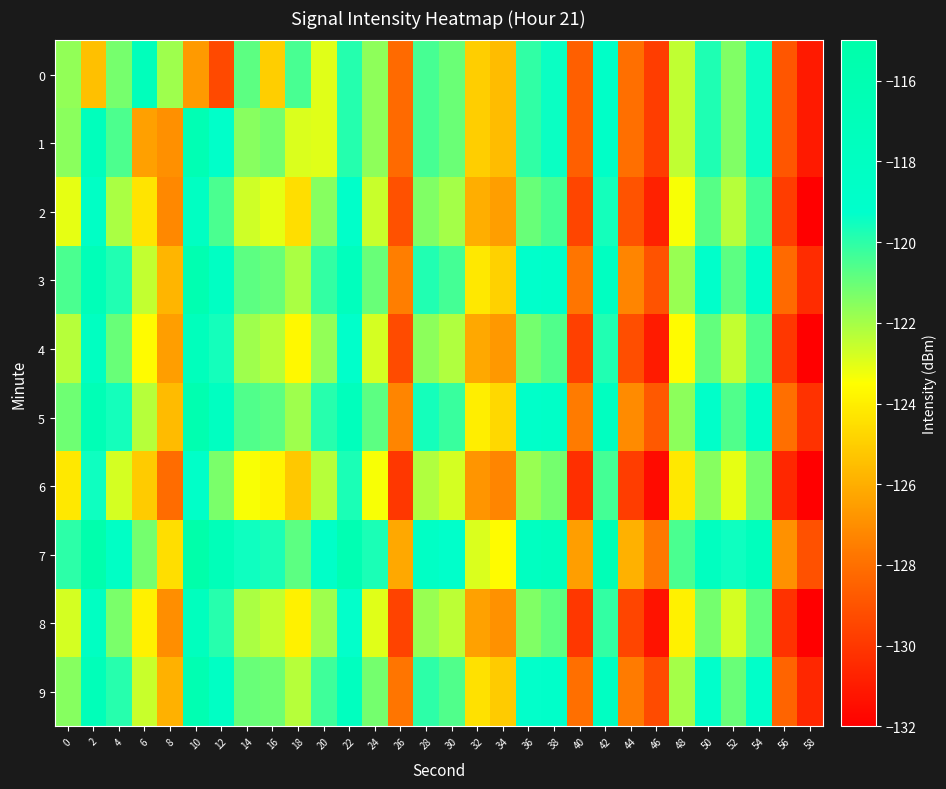

At which category is the sum across all series the highest?

10